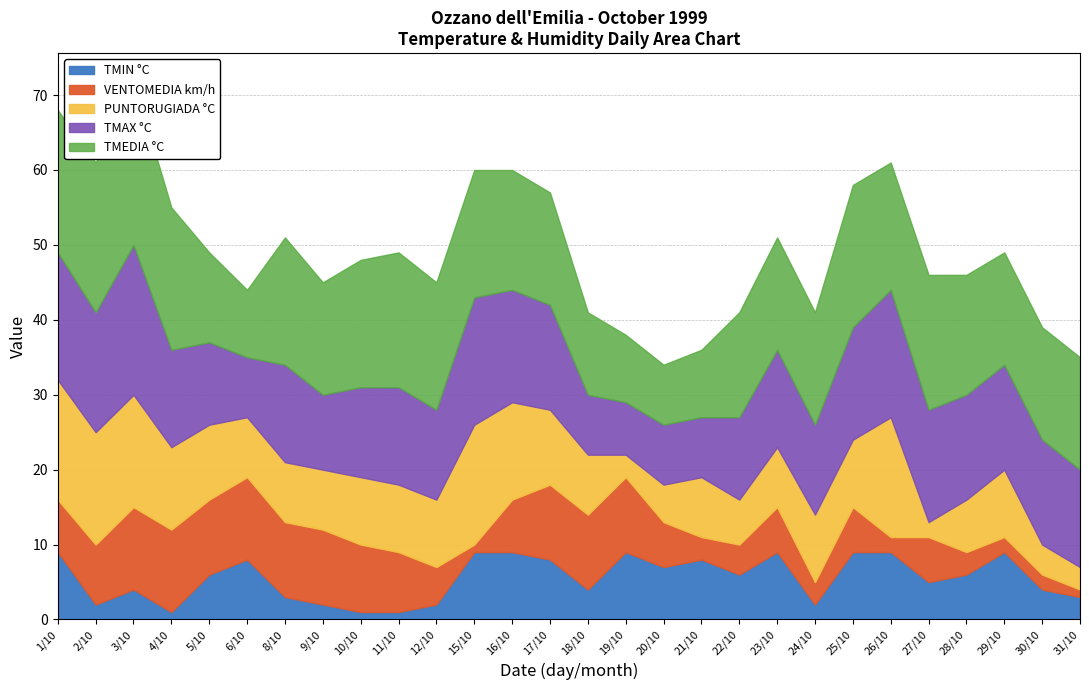

What is the difference between the TMIN °C values at 15/10 and 3/10?

5